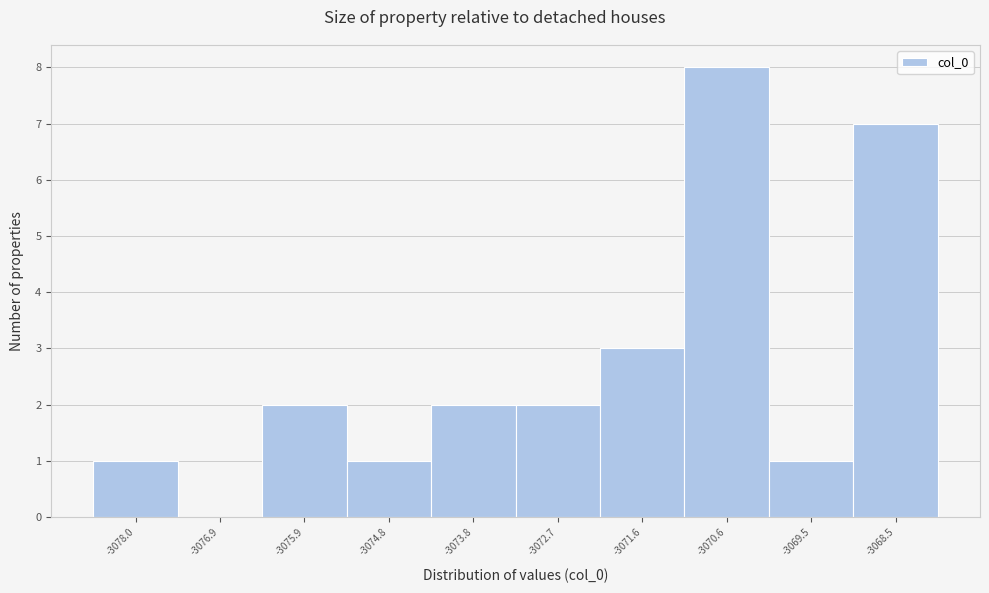

Reading left to right, extract all data points from this chart.

-3078.0=1	-3076.9=0	-3075.9=2	-3074.8=1	-3073.8=2	-3072.7=2	-3071.6=3	-3070.6=8	-3069.5=1	-3068.5=7